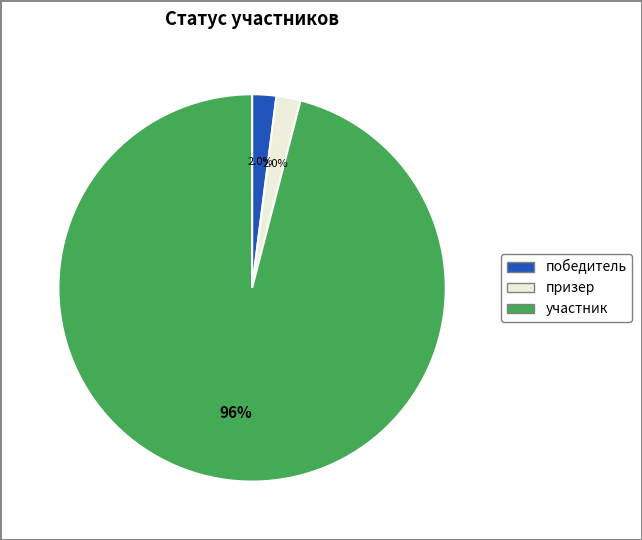

What is the ratio of the value at призер to the value at победитель?

1.0